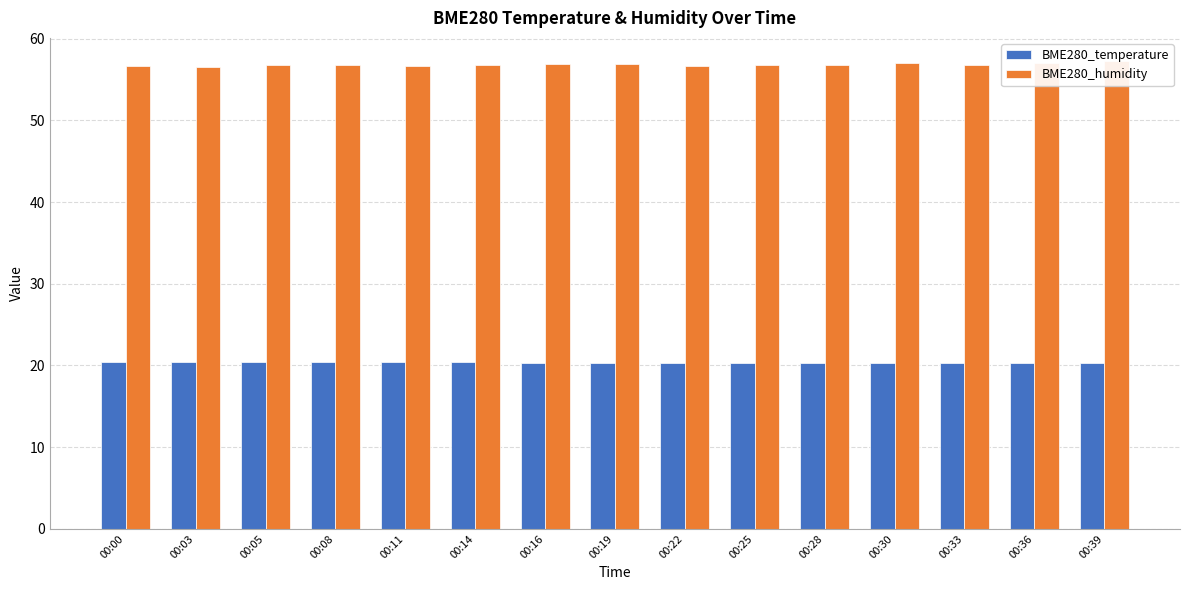

Read the BME280_temperature value at 00:00.

20.4